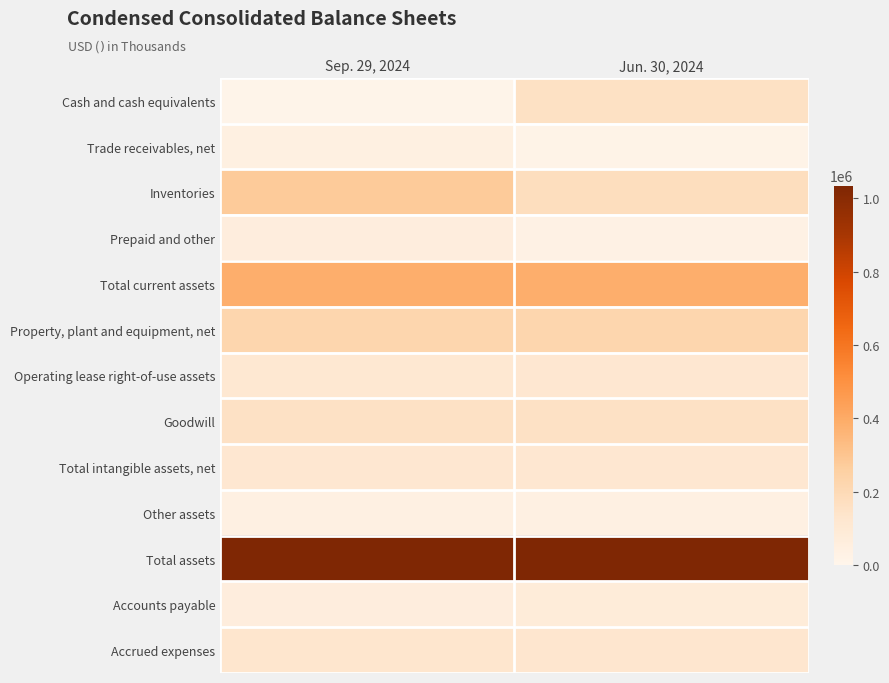

How many categories are shown in the chart?

2